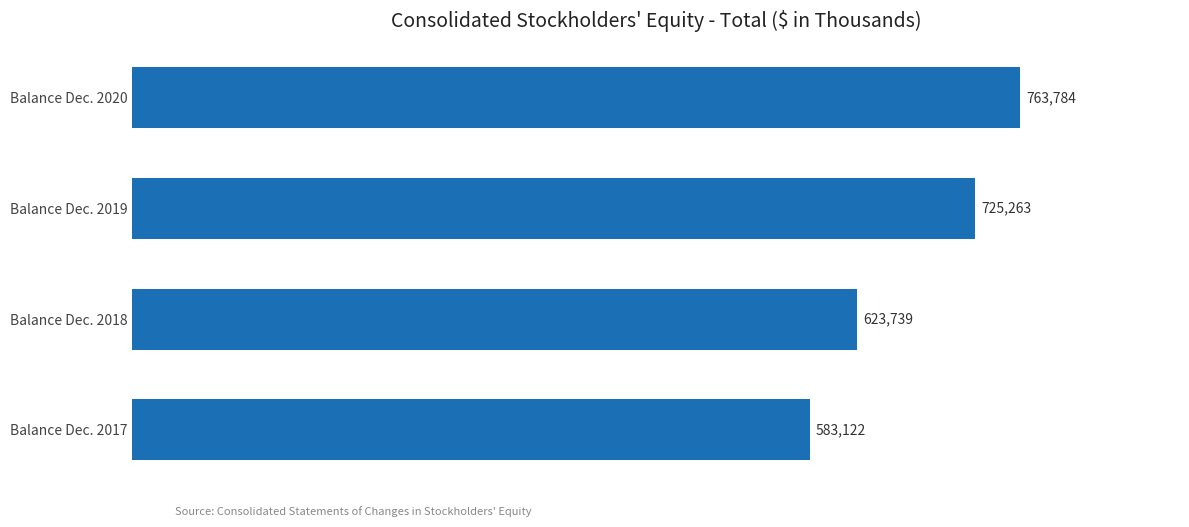

What is the difference between the maximum and minimum values?

180662